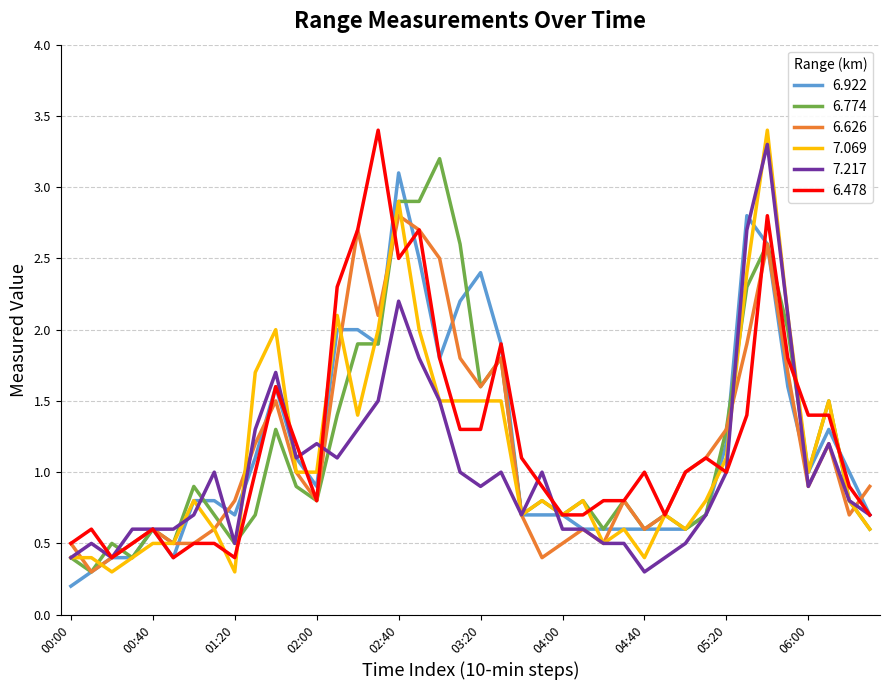

What is the maximum value for 6.626?

2.8